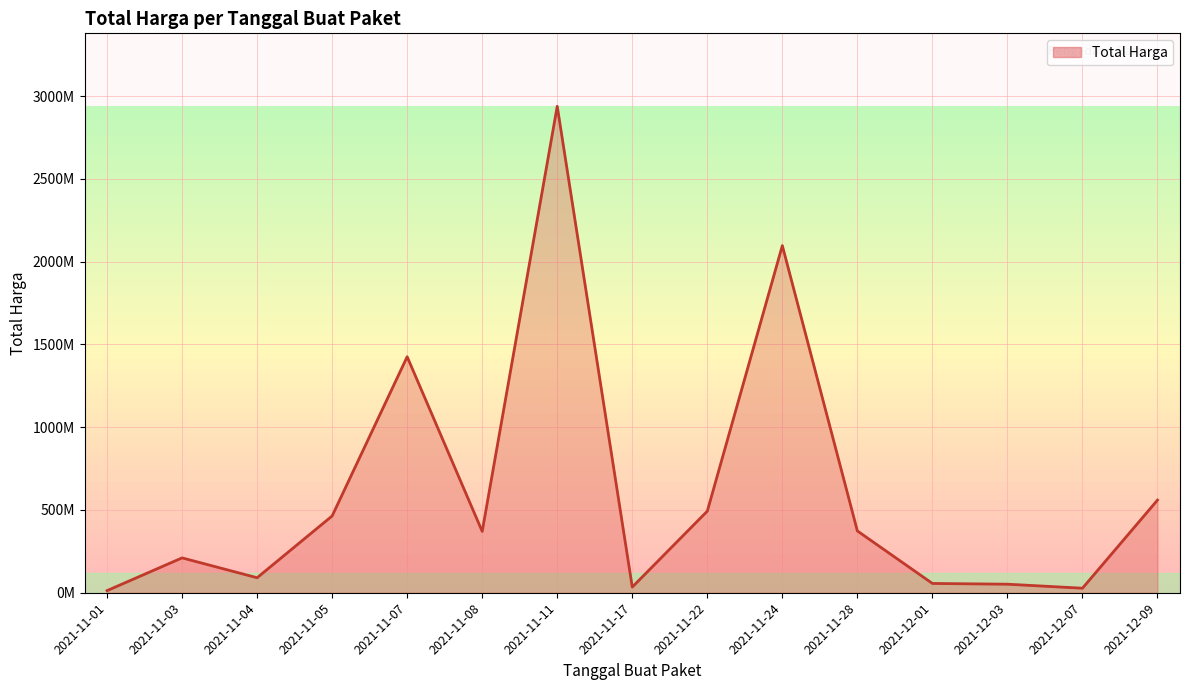

What is the label of the 4th point from the right?

2021-12-01